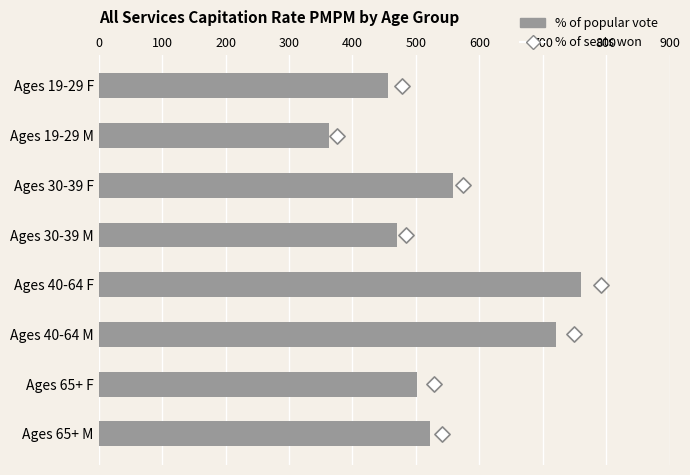

Is the value of % of popular vote at 300 greater than the value of % of seats won at 0?

Yes